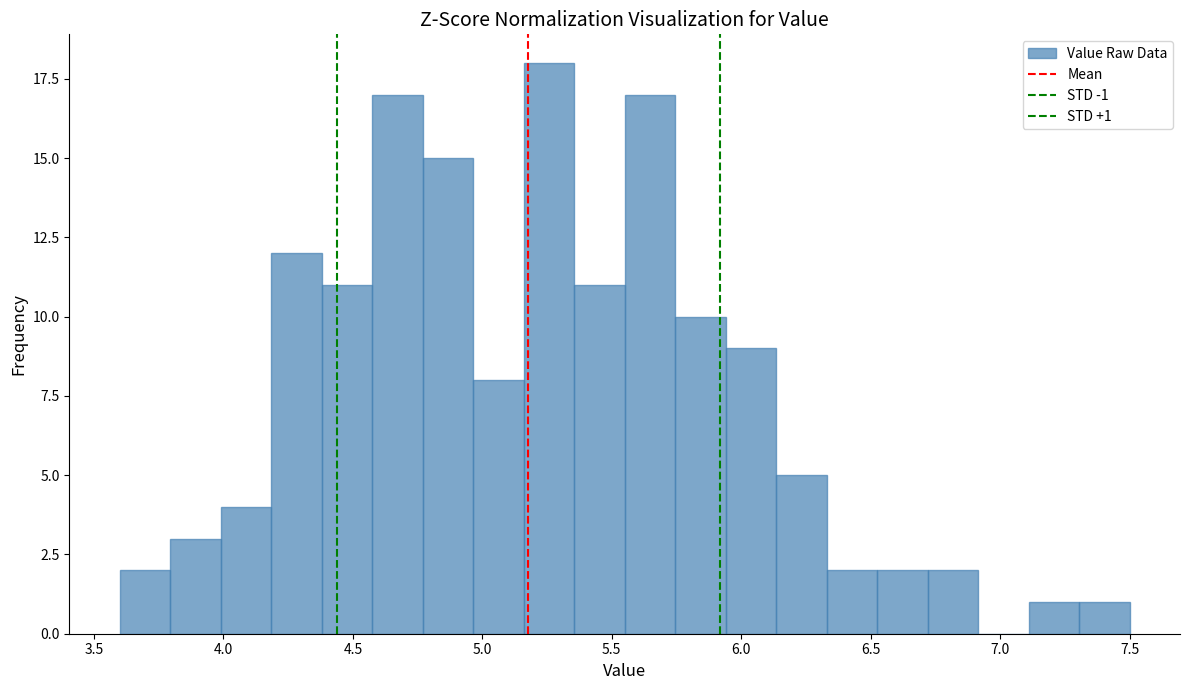

Read against the x-axis, roughly where is the centre of the tallest bar?

5.25